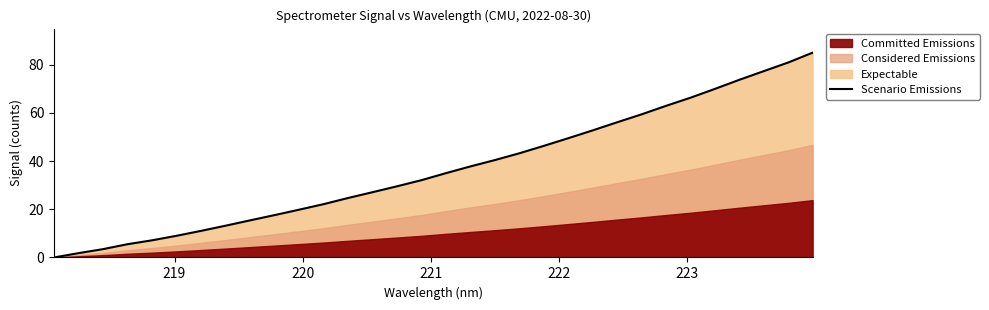

What is the average value?

36.7